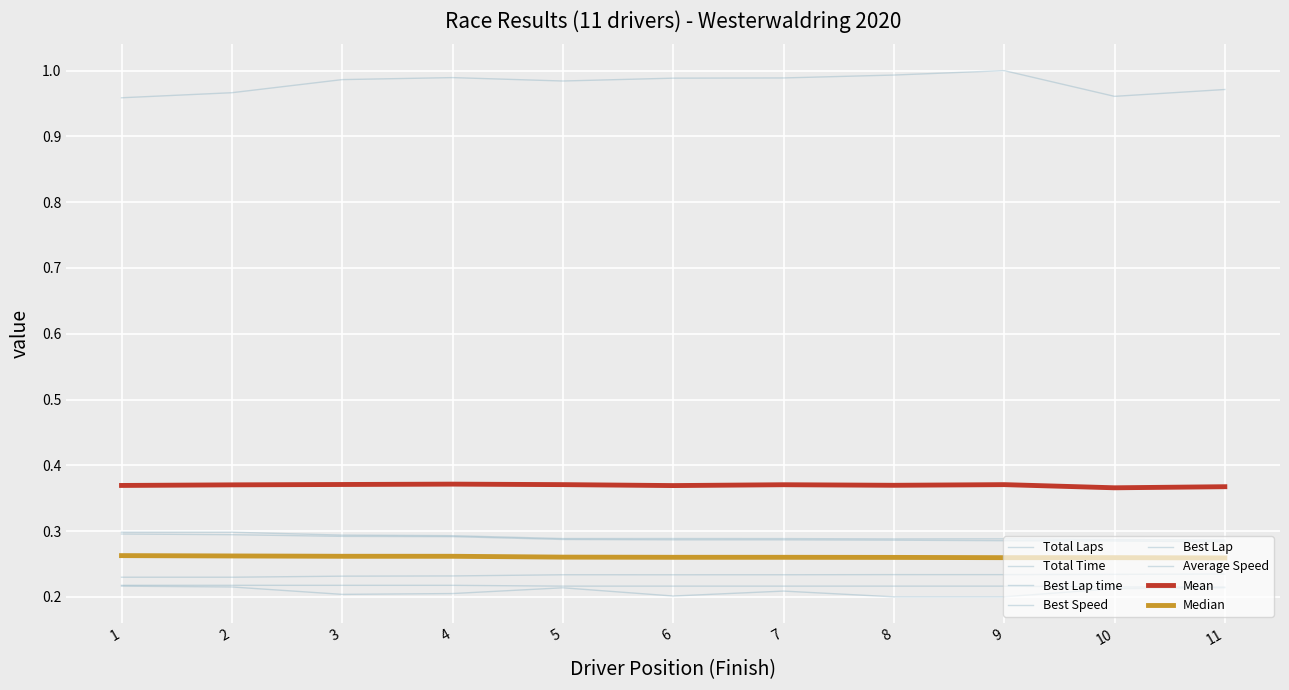

Is this an area chart (filled region under the line)?

No